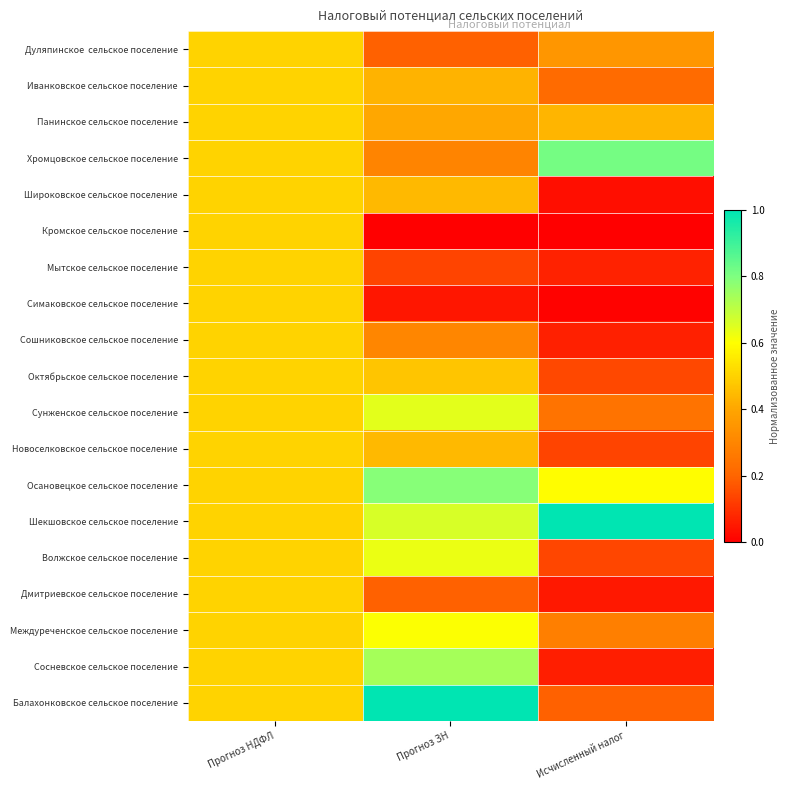

Which label corresponds to the largest value in the chart?

Исчисленный налог